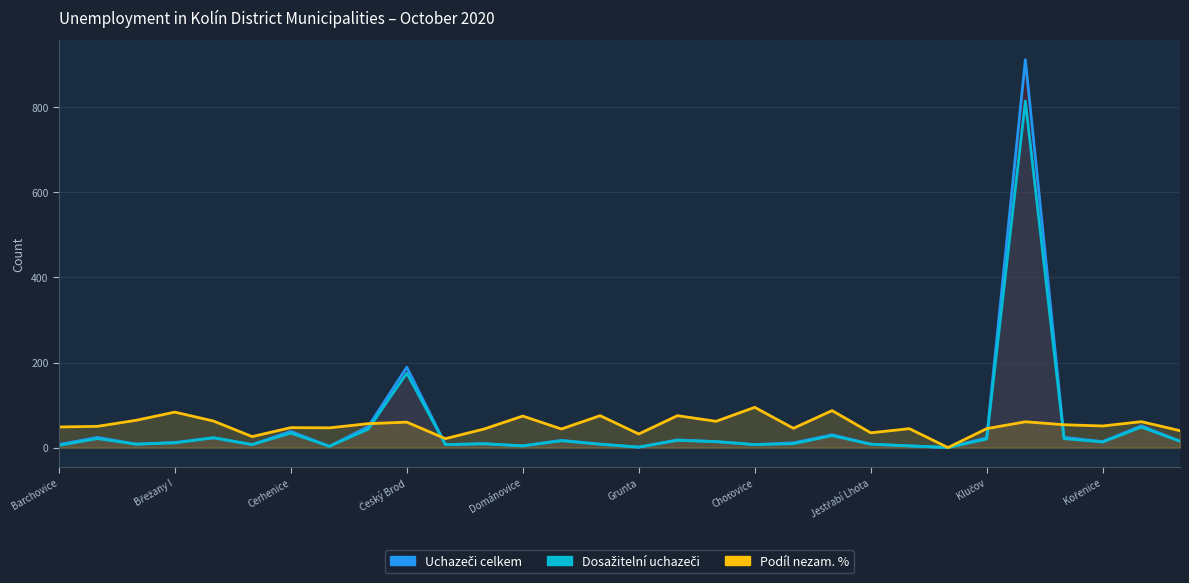

Reading right to left, what are all the values shown in this chart?

Uchazeči celkem: 15.0	51.0	14.0	24.0	912.0	23.0	0.0	4.0	8.0	30.0	11.0	7.0	14.0	18.0	1.0	8.0	17.0	4.0	9.0	7.0	189.0	49.0	3.0	38.0	7.0	23.0	12.0	8.0	24.0	7.0
Dosažitelní uchazeči: 15.0	48.0	13.0	21.0	815.0	20.0	0.0	4.0	8.0	28.0	9.0	7.0	14.0	17.0	1.0	8.0	16.0	4.0	9.0	7.0	175.0	43.0	3.0	34.0	7.0	23.0	11.0	8.0	21.0	5.0
Podíl nezam. %: 39.8	60.9	50.8	53.7	60.7	44.5	0.0	44.4	34.7	87.0	45.3	94.6	61.8	75.0	31.9	75.0	43.7	74.1	43.7	21.0	59.8	56.2	46.4	46.9	25.8	62.4	83.3	64.2	49.9	48.4